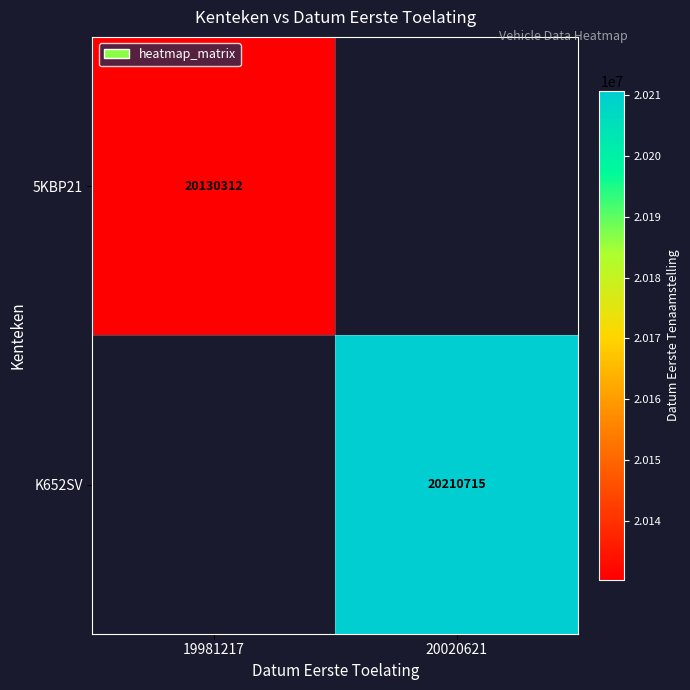

The 5KBP21 series shows 20130312 at 19981217. True or false?

True